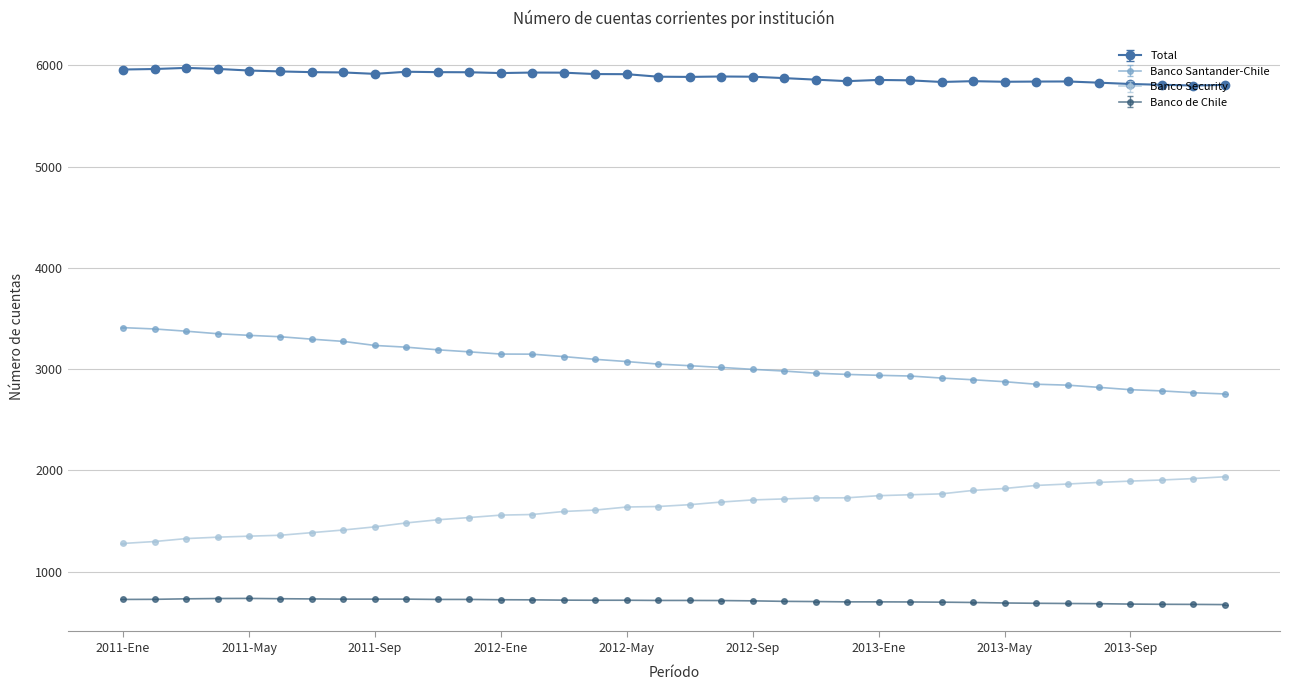

True or false: Banco de Chile and Total cross at least once.

False